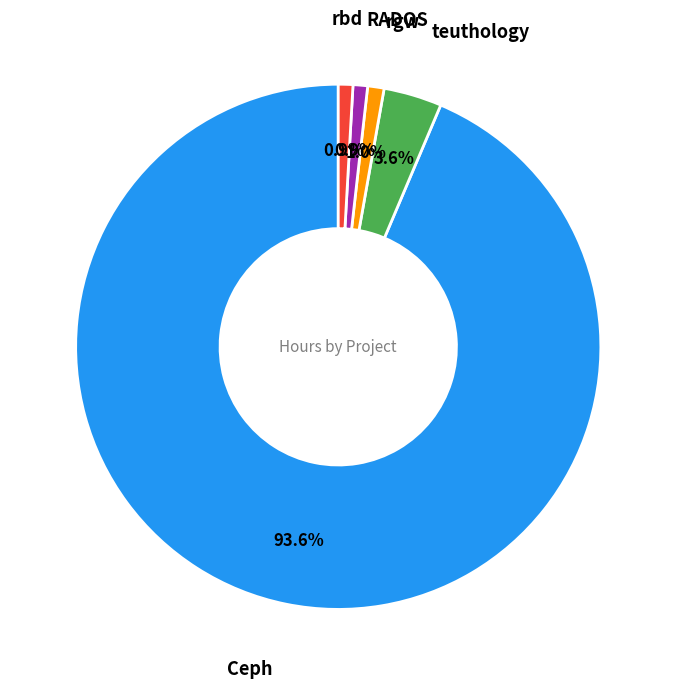

Count the number of slices in the pie.

5